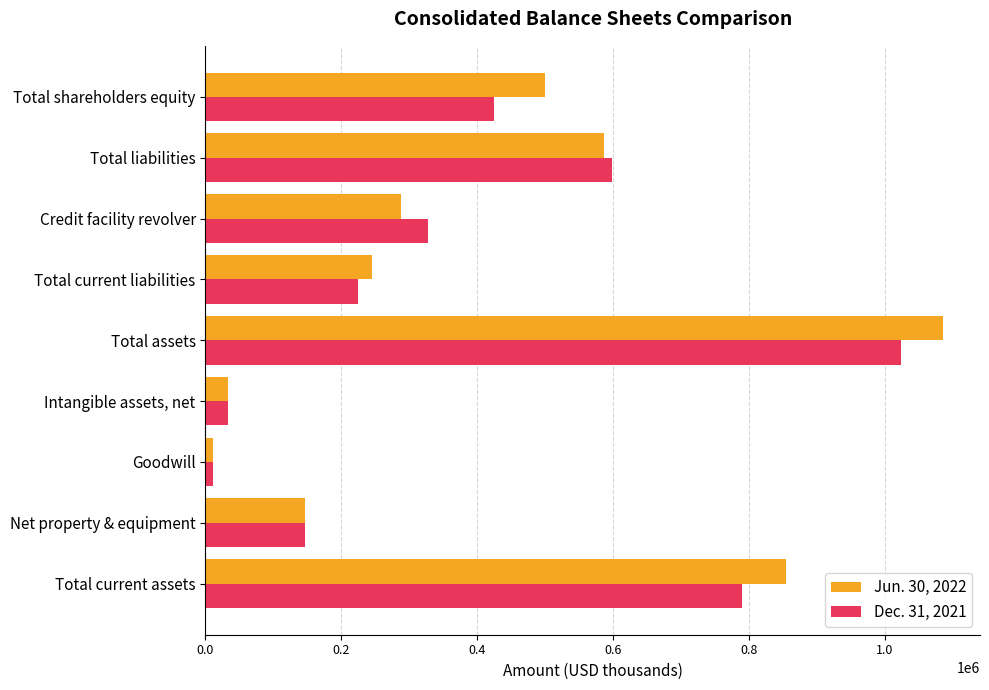

What is the difference between the maximum and second lowest values in the Dec. 31, 2021 series?

989919